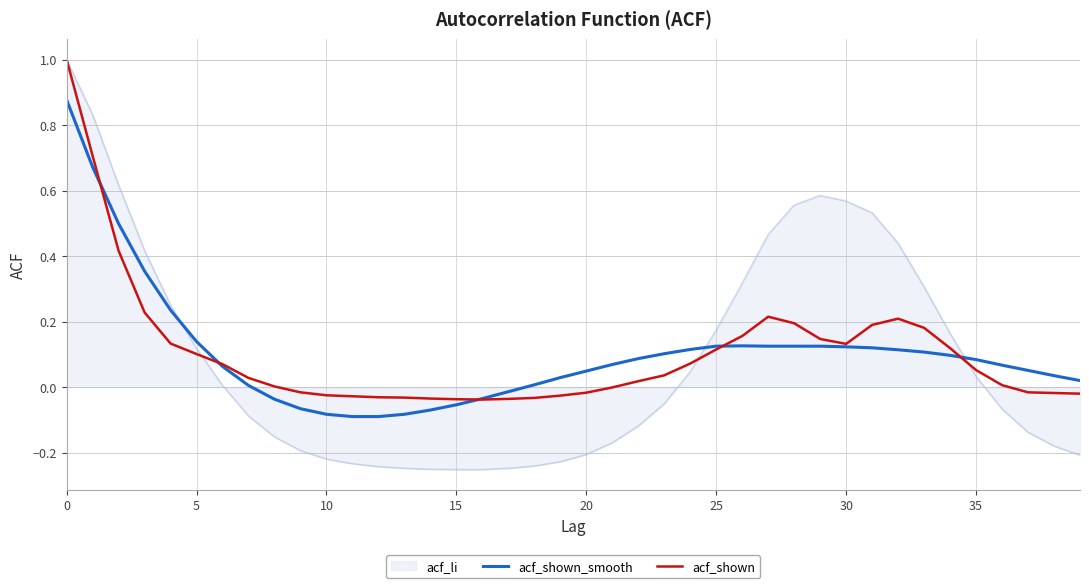

True or false: acf_shown_smooth and acf_li cross at least once.

True